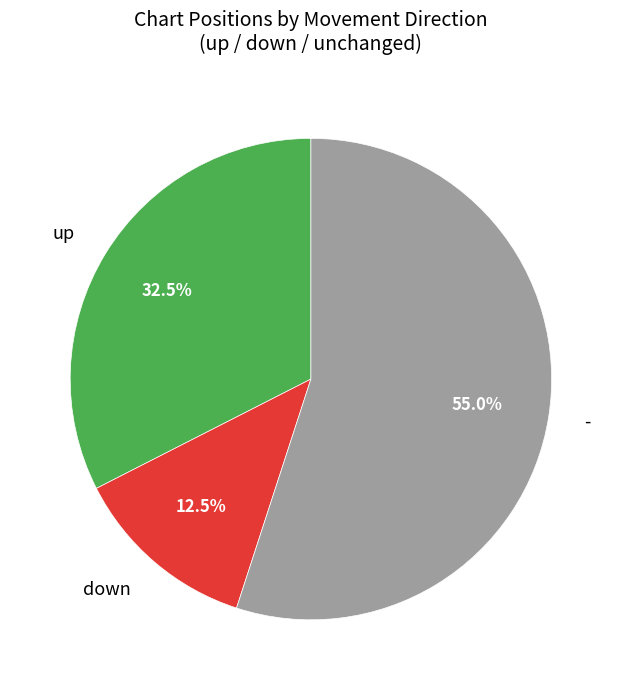

What percentage do down and - together represent?

67.5%